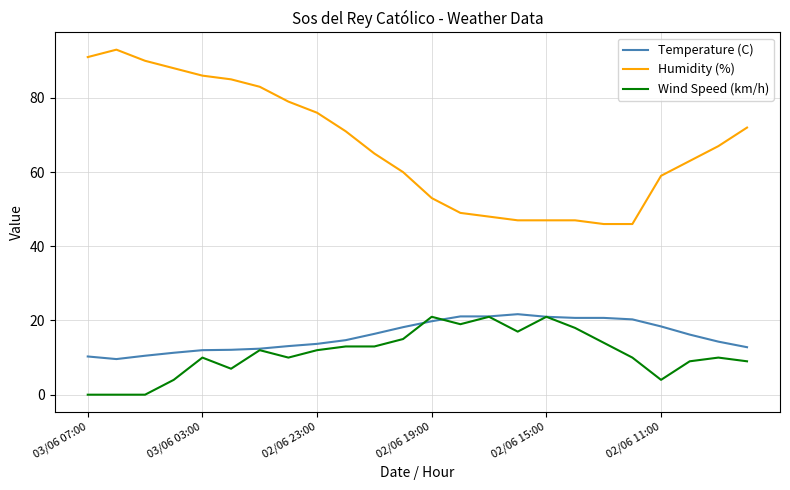

What is the maximum value for Humidity (%)?

93.0